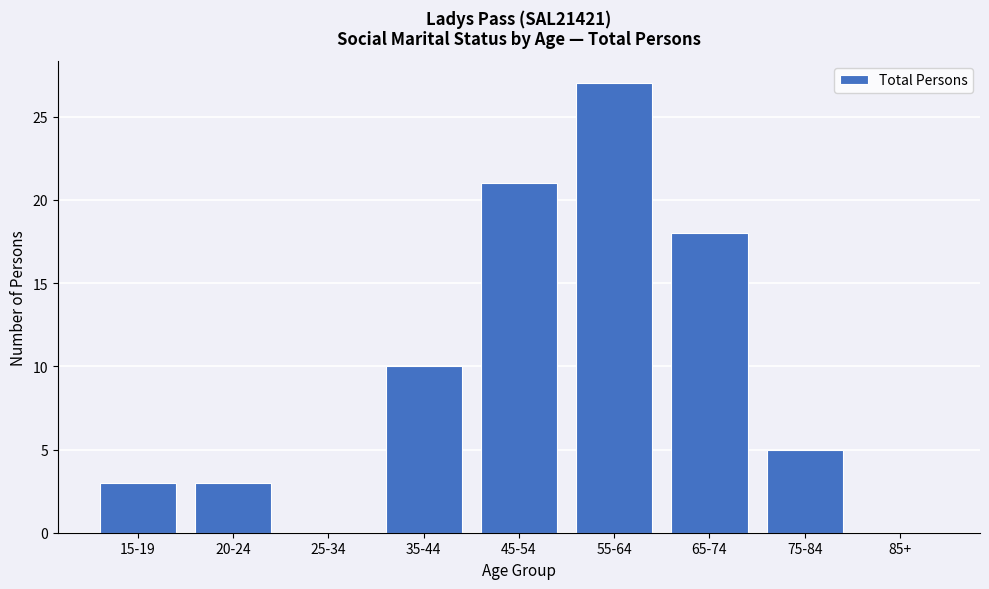

Reading left to right, what are all the values shown in this chart?

15-19=3	20-24=3	25-34=0	35-44=10	45-54=21	55-64=27	65-74=18	75-84=5	85+=0